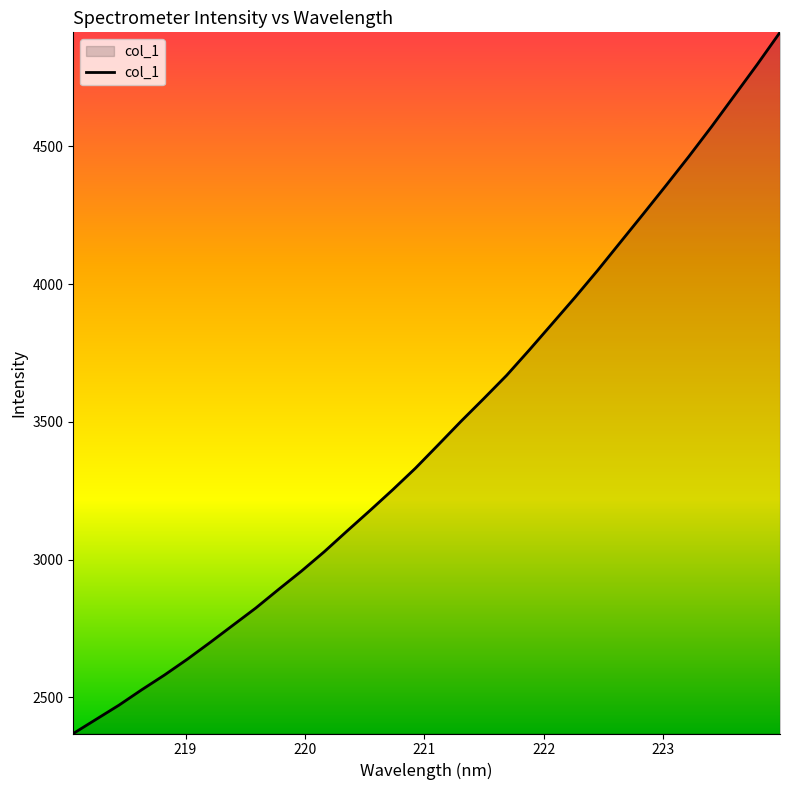

What is the minimum value shown in the chart?

2369.2